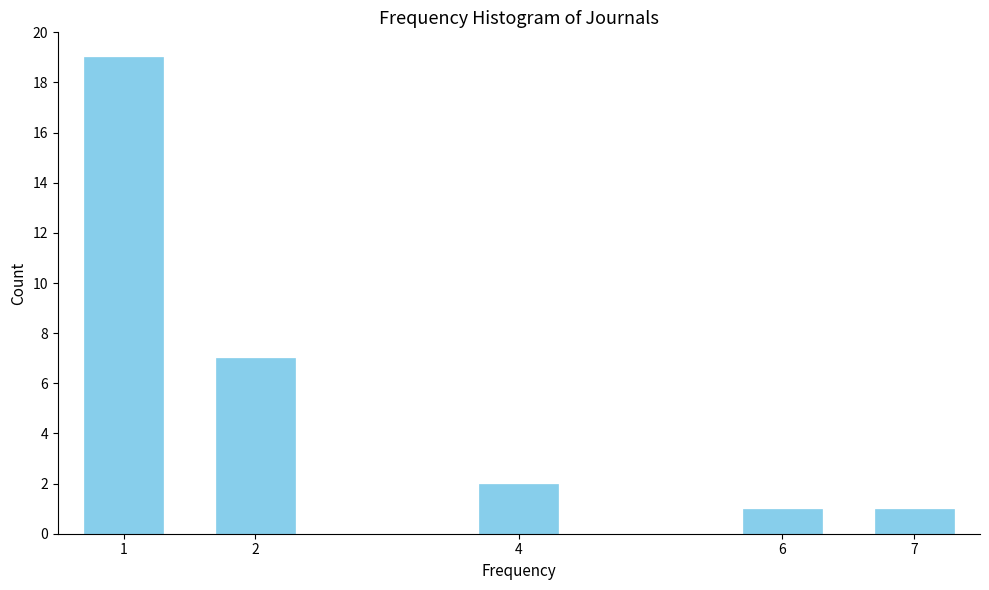

Reading left to right, list all the values displayed in this chart.

19	7	2	1	1